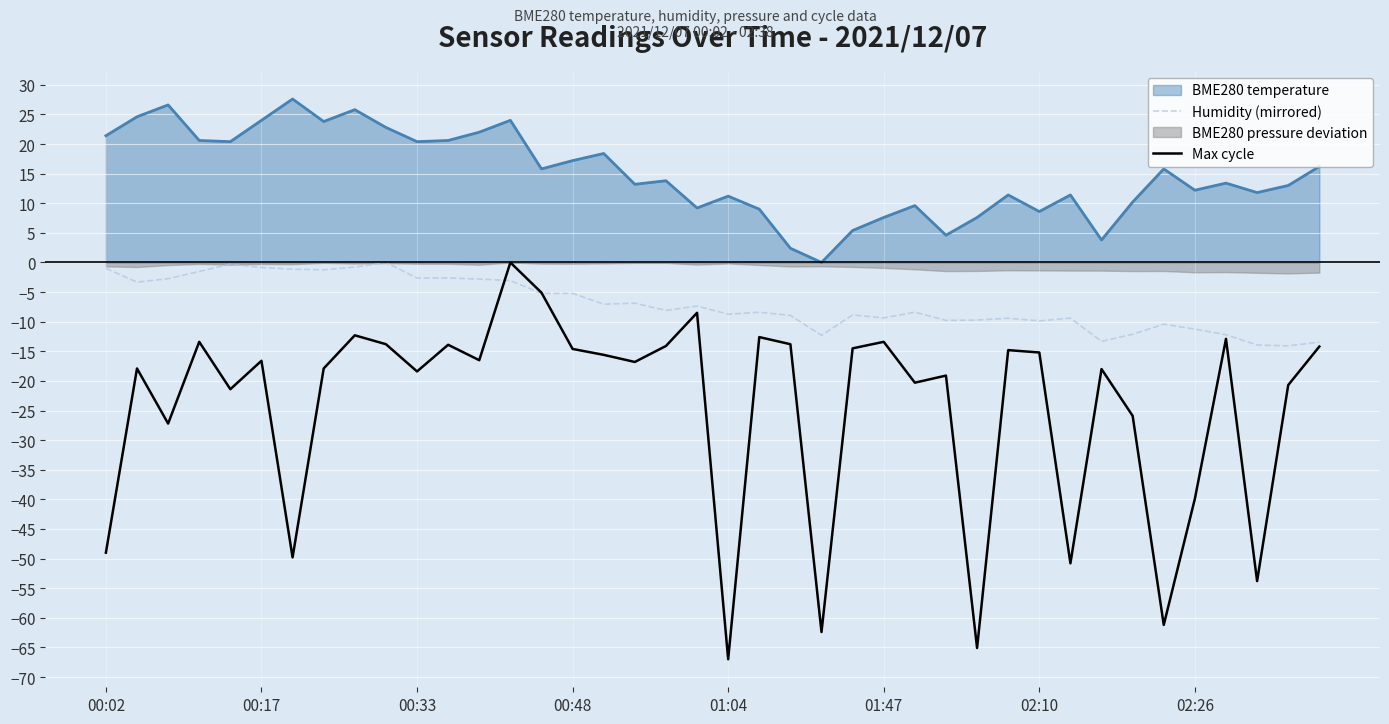

How many lines are shown in the chart?

2